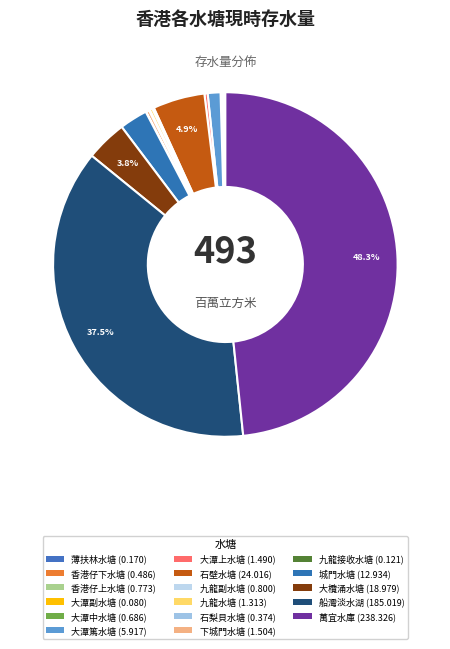

True or false: 薄扶林水塘 accounts for 0% of the total.

True